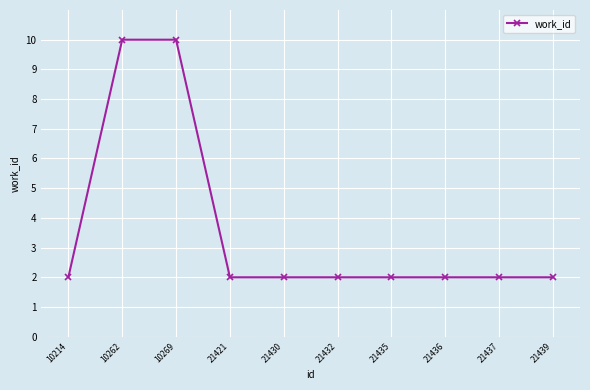

What is the difference between the maximum and minimum values?

8